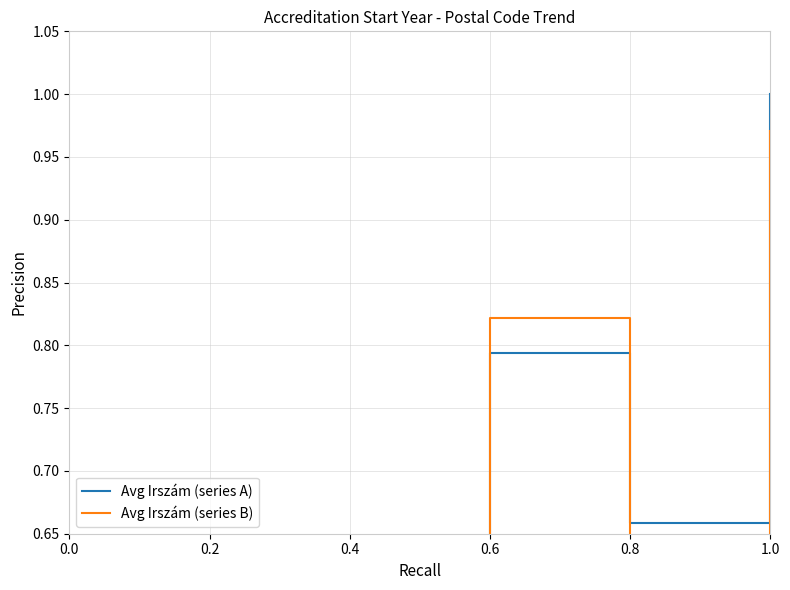

What is the label of the 2nd point from the left?

0.2